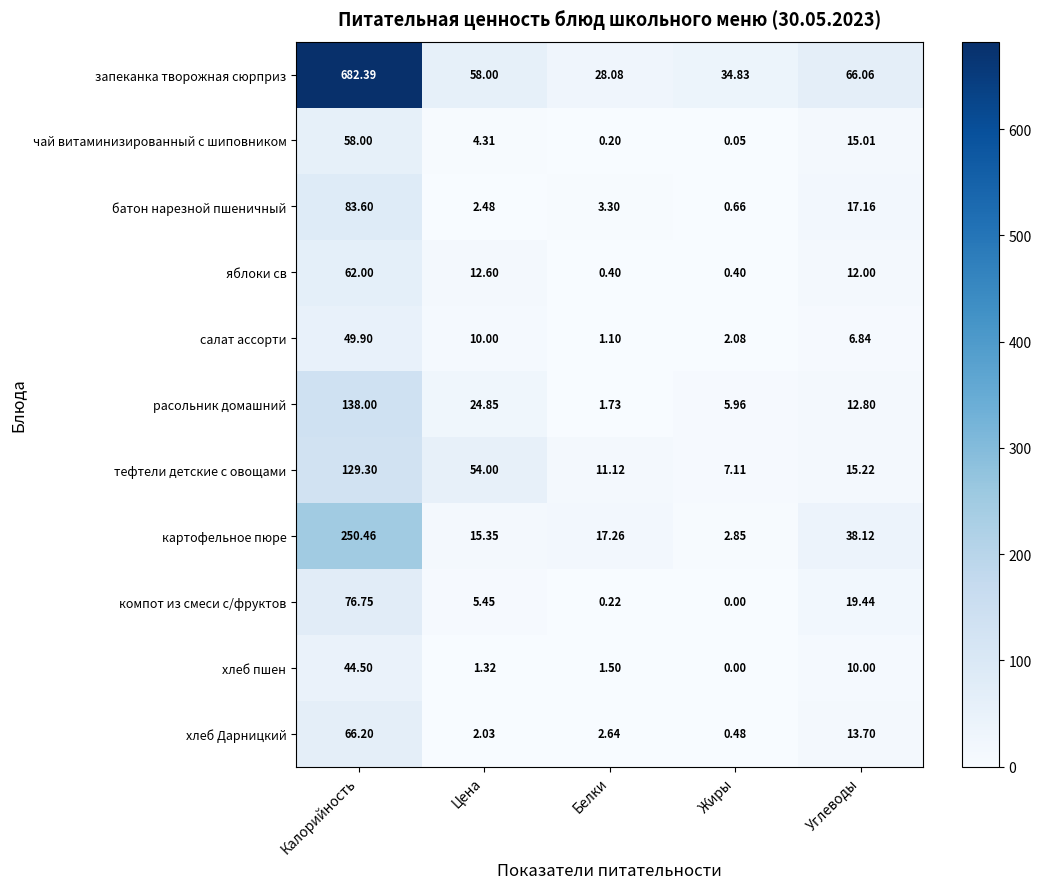

At which category does the chart reach its minimum across all series?

Жиры